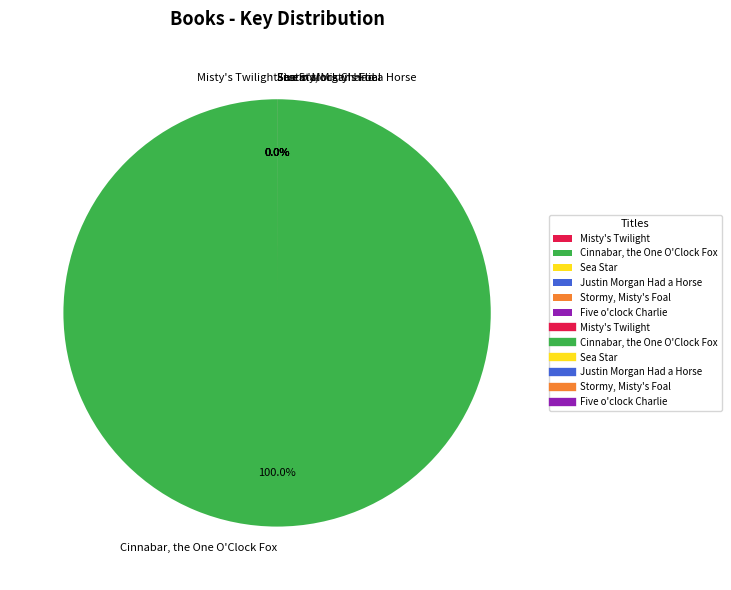

Is there any slice that represents more than half of the pie?

Yes